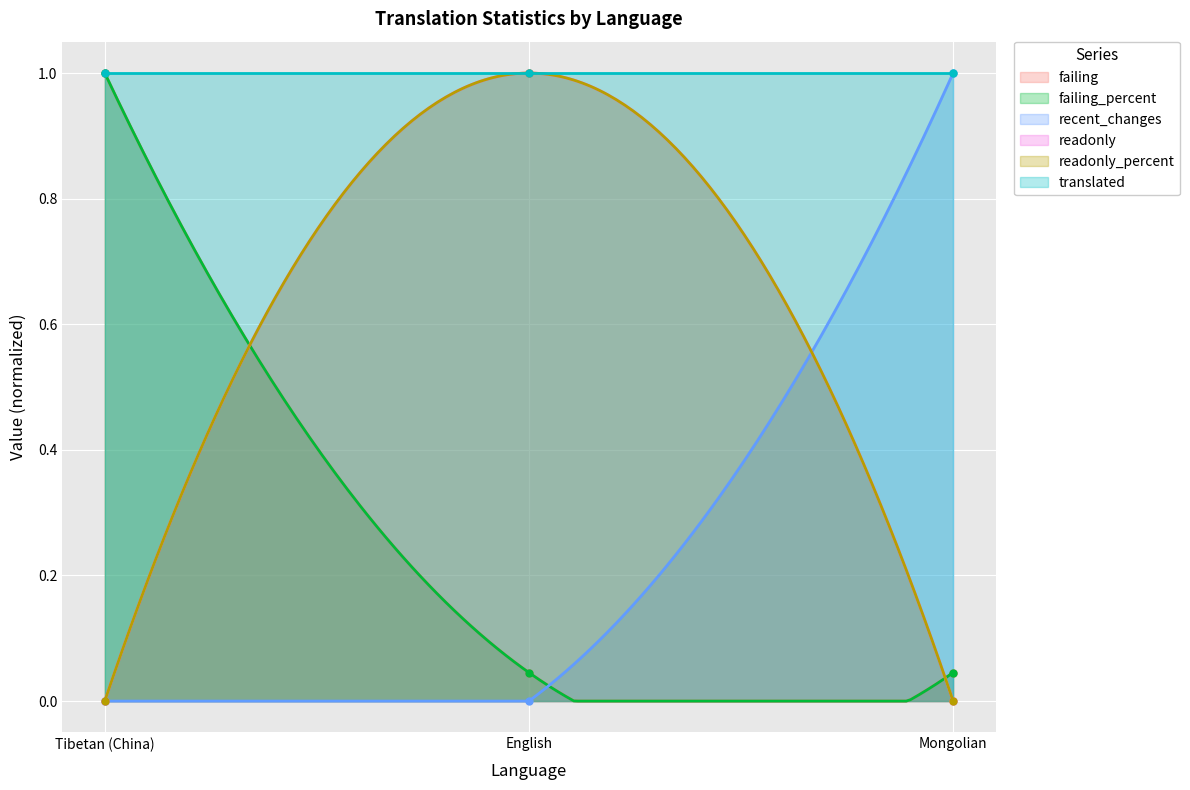

What is the sum of all readonly_percent values?

1.0